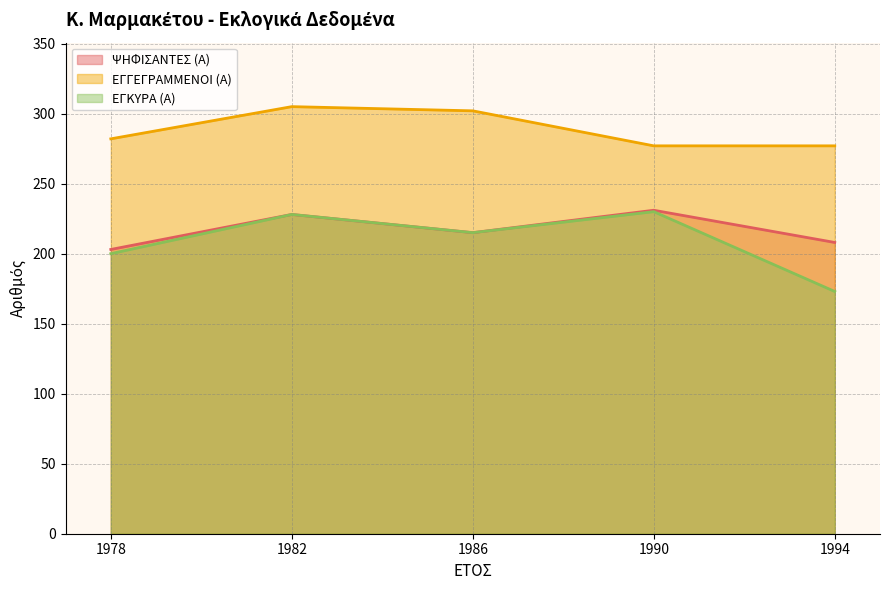

What is the total value across all series at 1994?

658